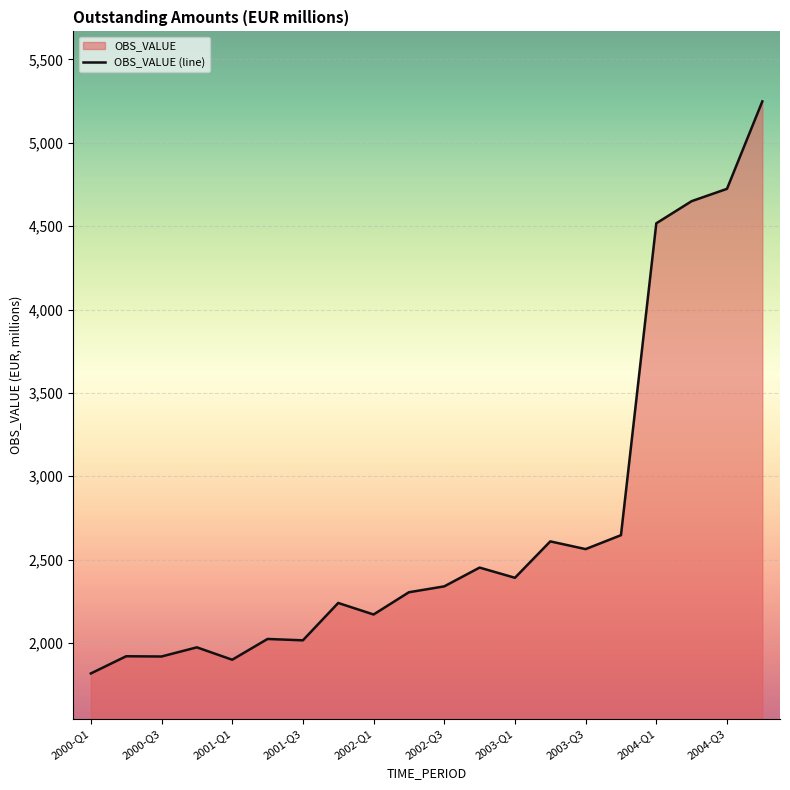

The value at 2001-Q3 is 2016.4. True or false?

True